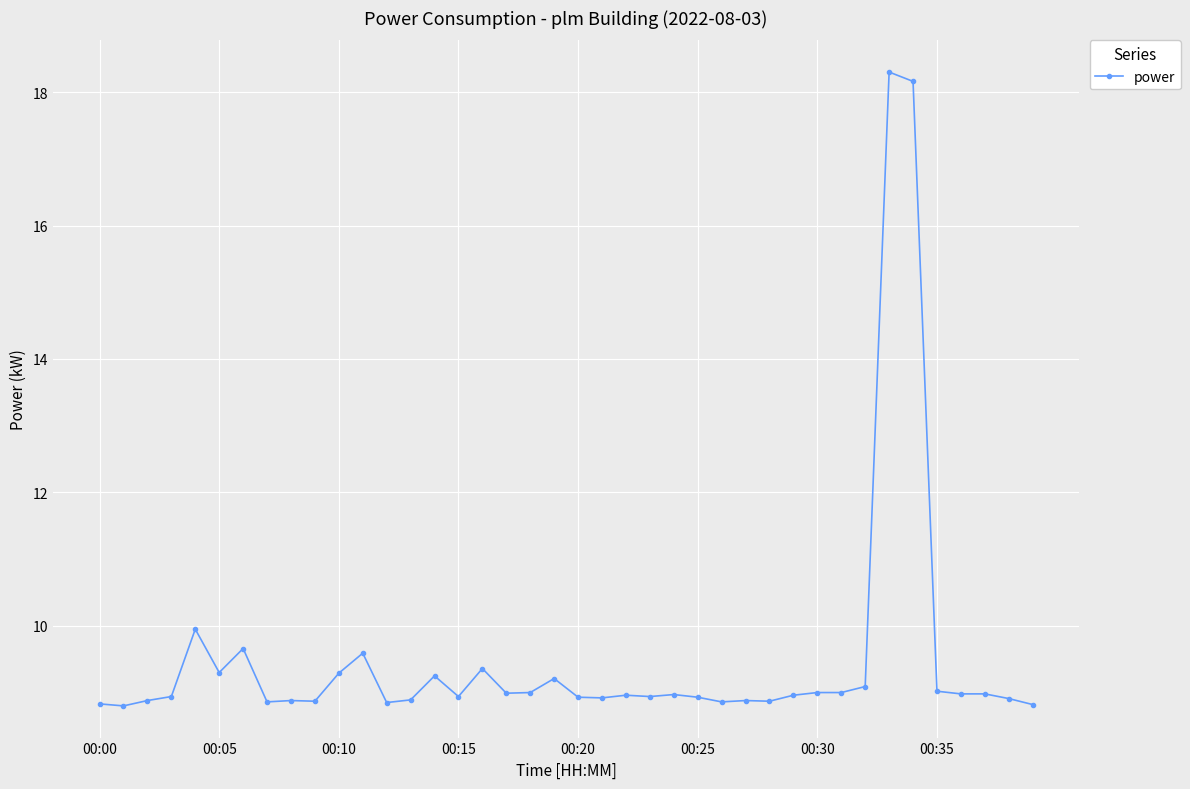

What is the minimum value shown in the chart?

8.8